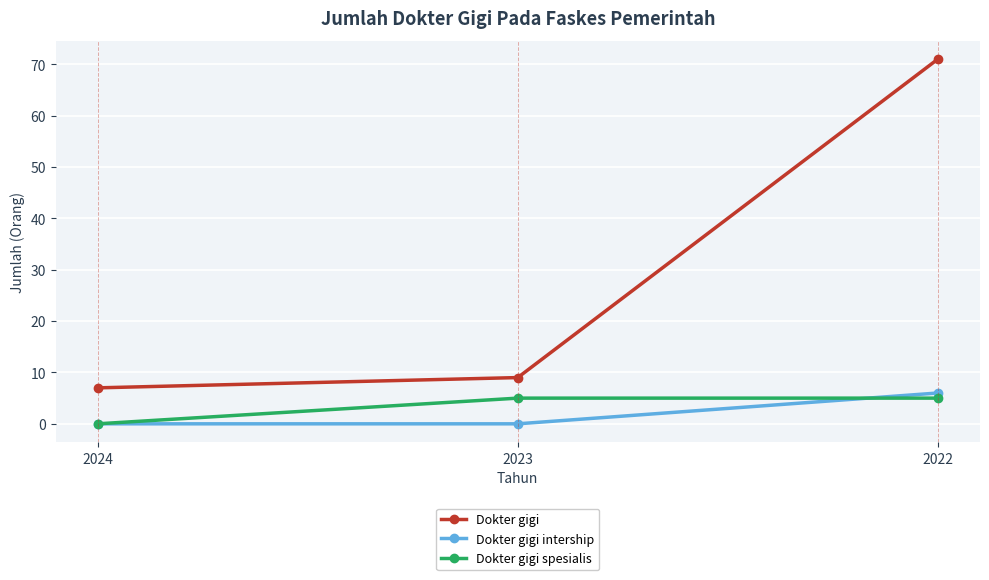

How many series are shown in this chart?

3